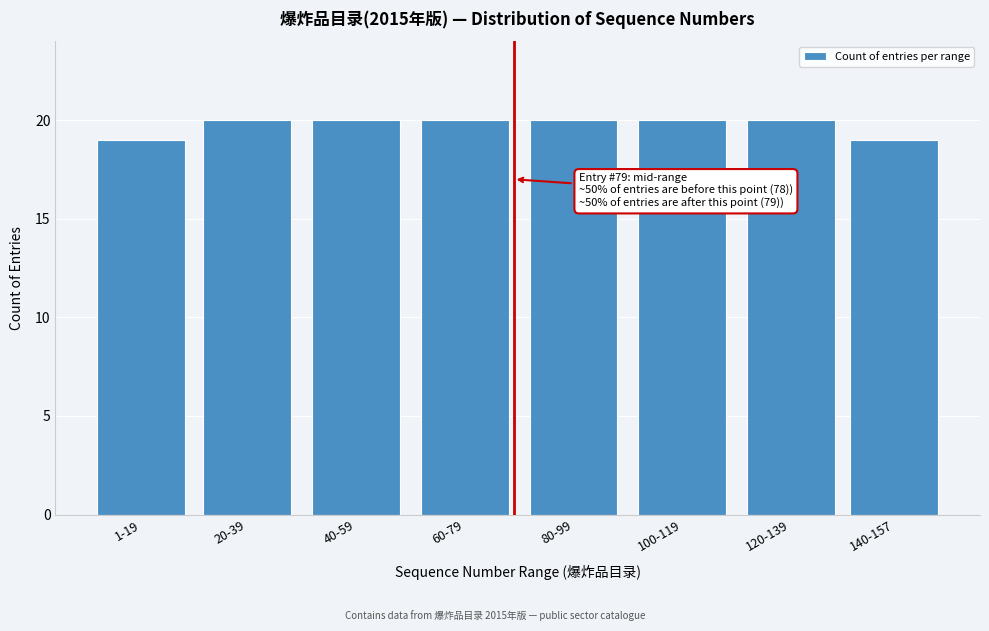

Reading left to right, extract all data points from this chart.

19	20	20	20	20	20	20	19